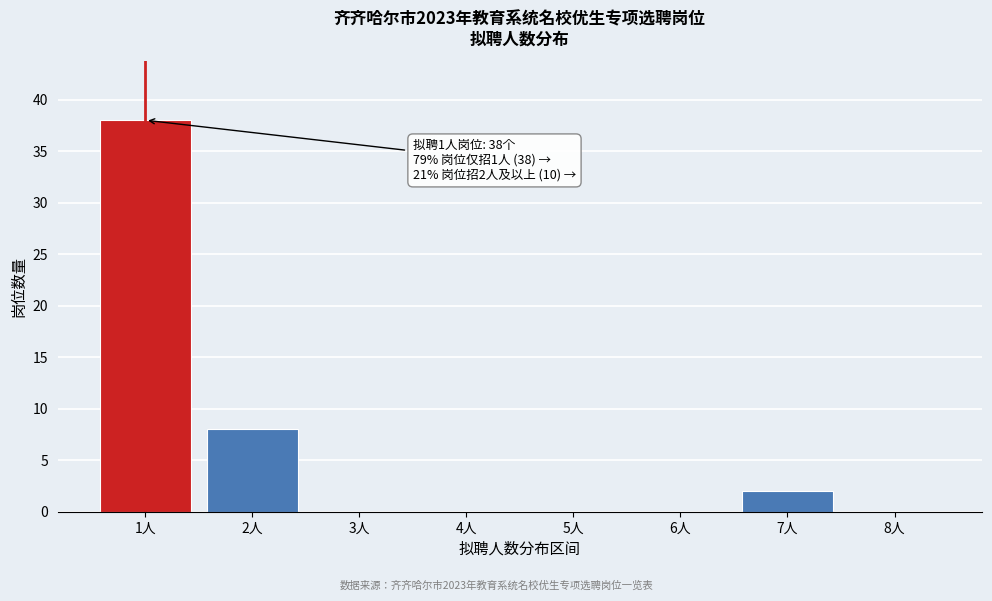

Reading left to right, transcribe all the data shown in this chart.

1人=38	2人=8	3人=0	4人=0	5人=0	6人=0	7人=2	8人=0